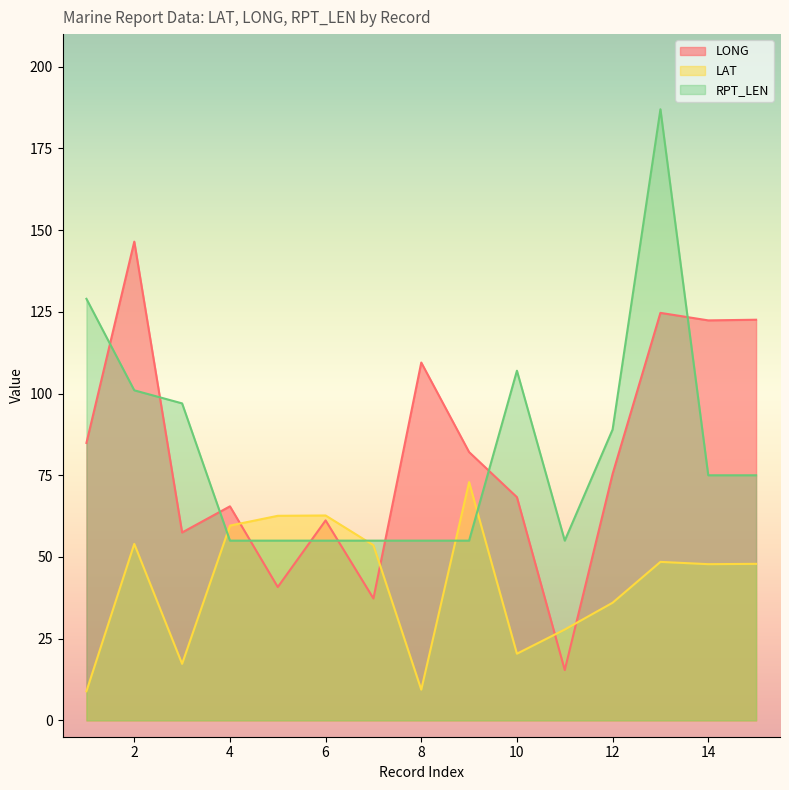

Which series has the largest range (max minus min)?

RPT_LEN